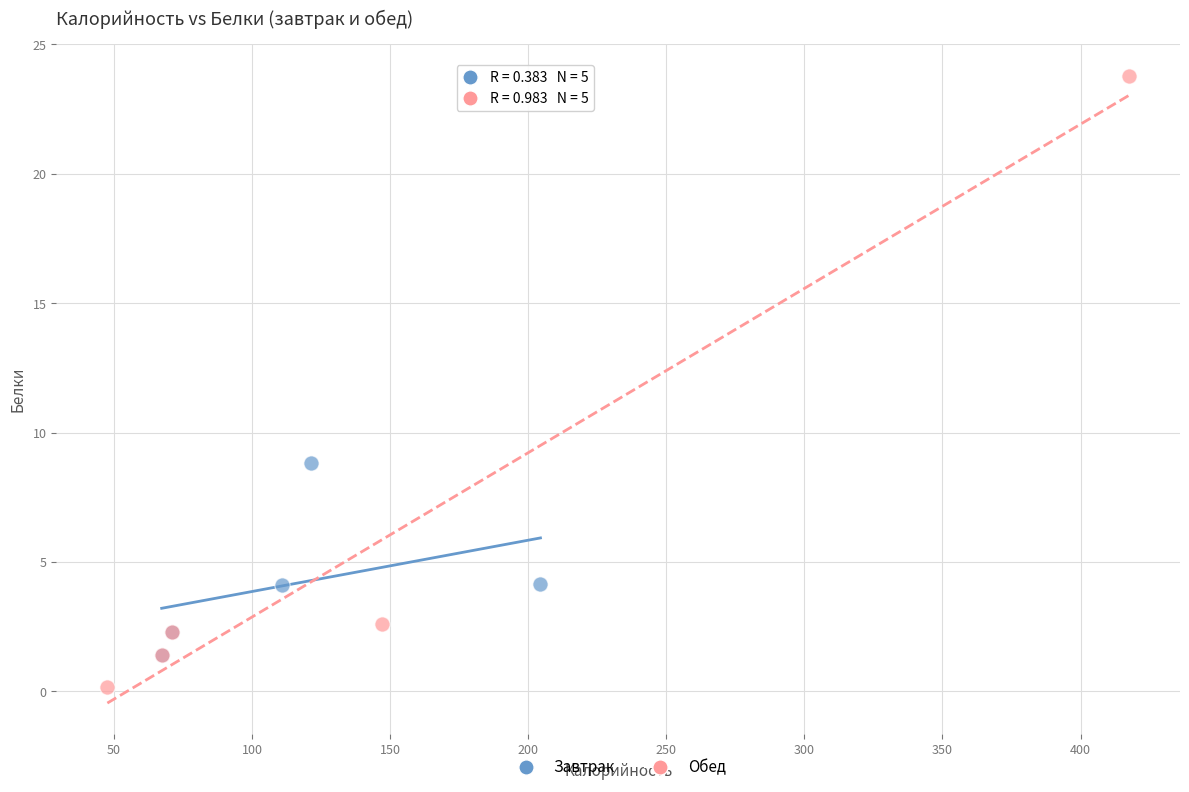

What are all the series names shown in the legend?

Завтрак, Обед